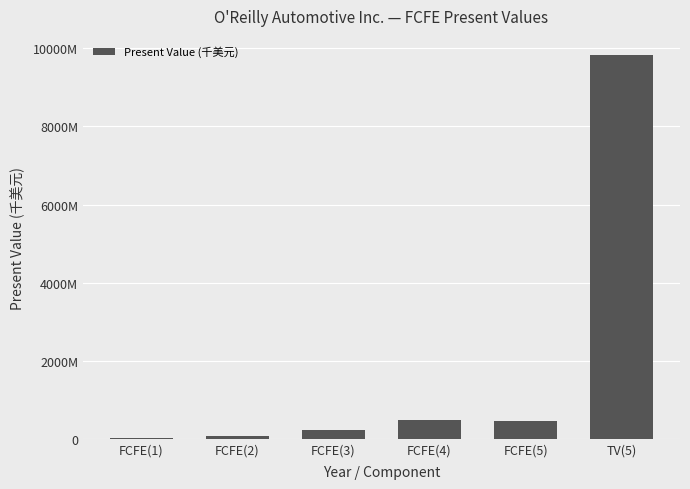

Which category has the lowest value across all series?

FCFE(1)